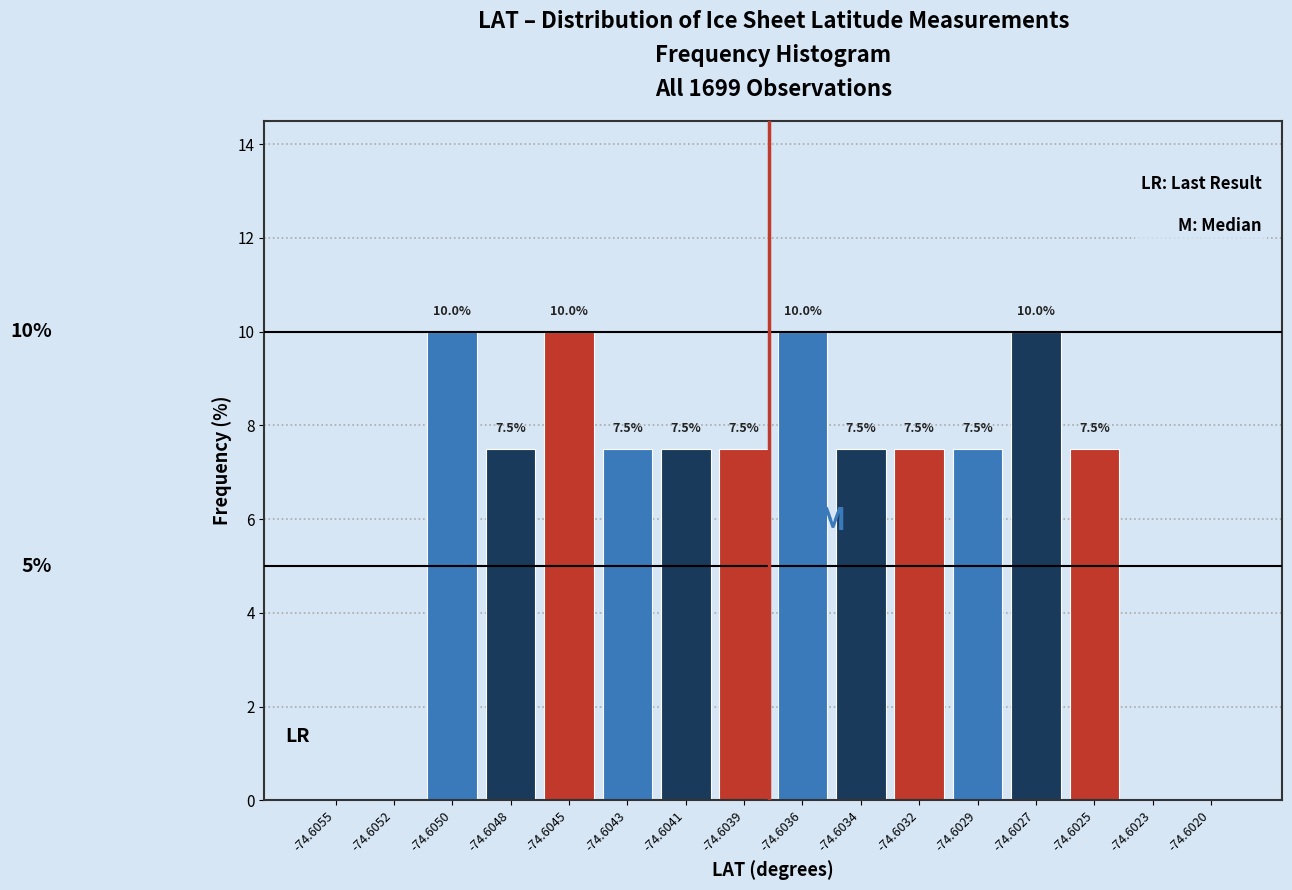

Reading left to right, list all the values displayed in this chart.

-74.6055=0.0	-74.6052=0.0	-74.6050=10.0	-74.6048=7.5	-74.6045=10.0	-74.6043=7.5	-74.6041=7.5	-74.6039=7.5	-74.6036=10.0	-74.6034=7.5	-74.6032=7.5	-74.6029=7.5	-74.6027=10.0	-74.6025=7.5	-74.6023=0.0	-74.6020=0.0